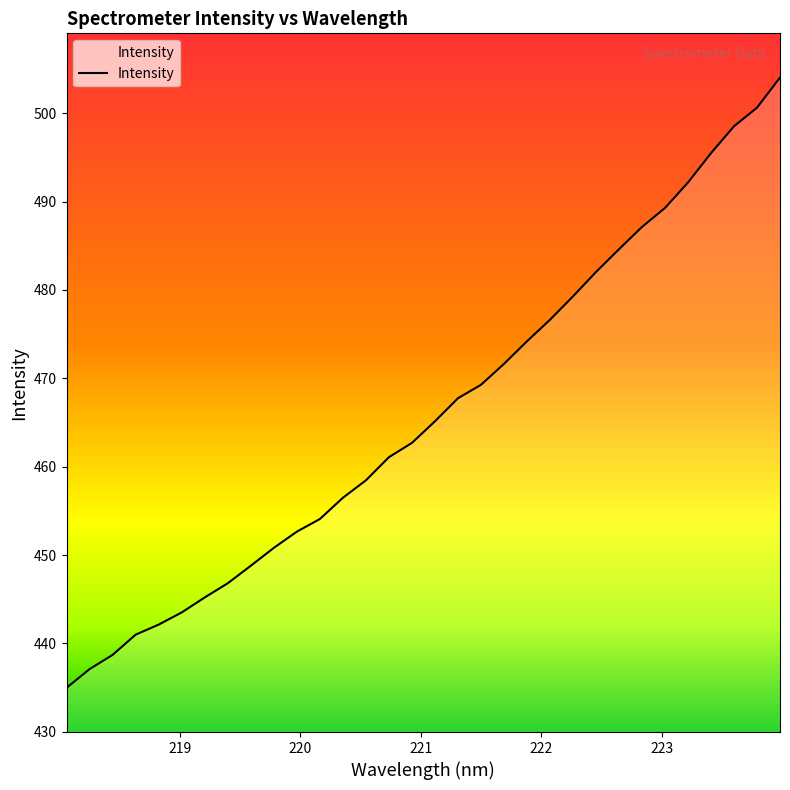

Reading left to right, extract all data points from this chart.

435.0	437.1	438.7	441.0	442.1	443.5	445.2	446.8	448.8	450.8	452.7	454.1	456.5	458.5	461.1	462.7	465.1	467.8	469.3	471.6	474.2	476.6	479.3	482.0	484.6	487.1	489.3	492.2	495.5	498.5	500.6	504.0